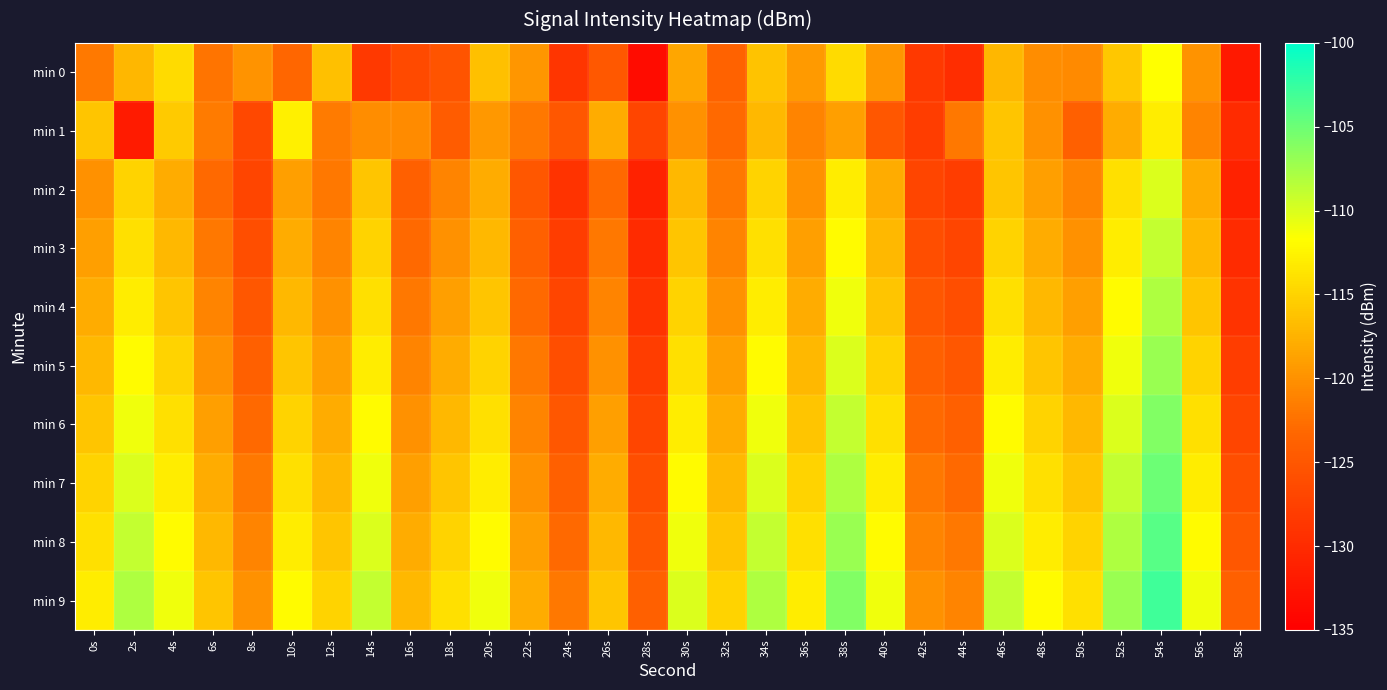

At 2s, list the series in order from smallest to largest.

min 1, min 0, min 2, min 3, min 4, min 5, min 6, min 7, min 8, min 9